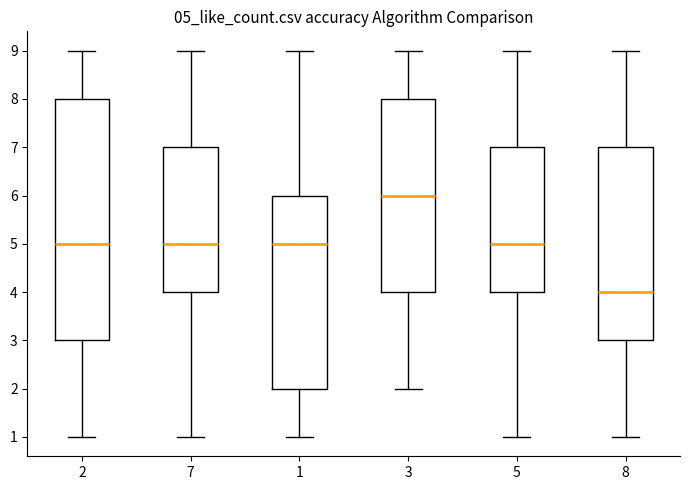

Which box's median line is the lowest?

8